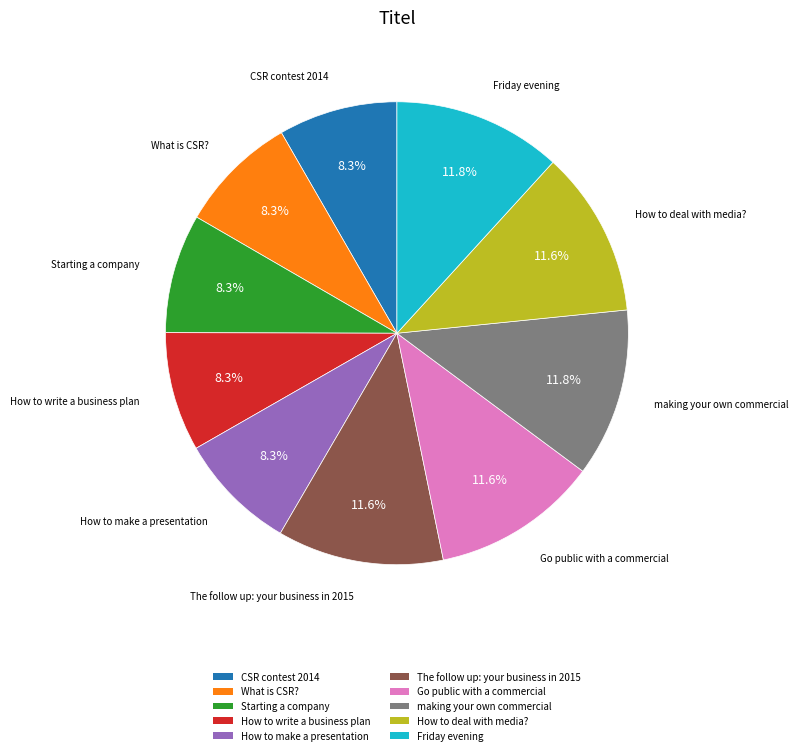

To the nearest percent, what is the average slice percentage?

10%